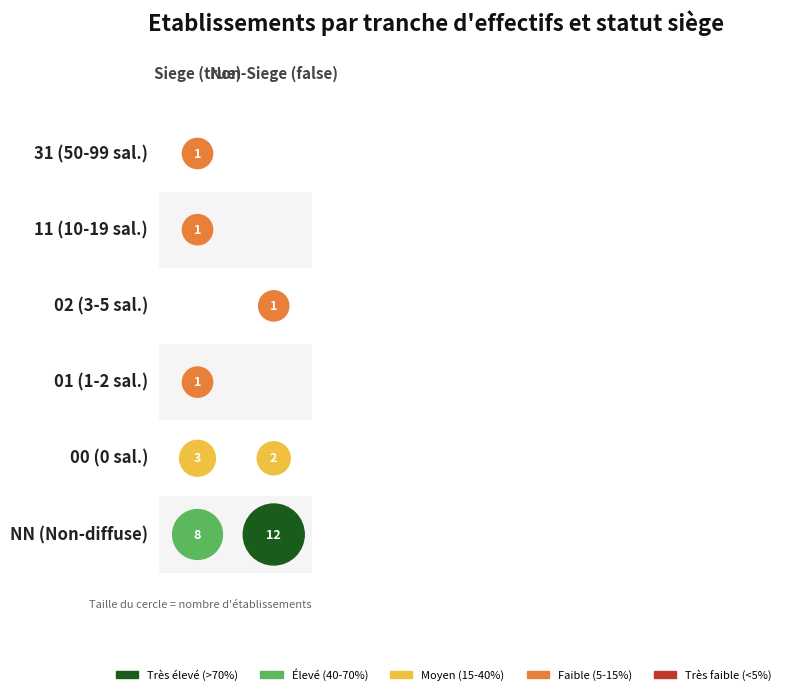

The chart shows a value of 8 at NN_true. True or false?

True